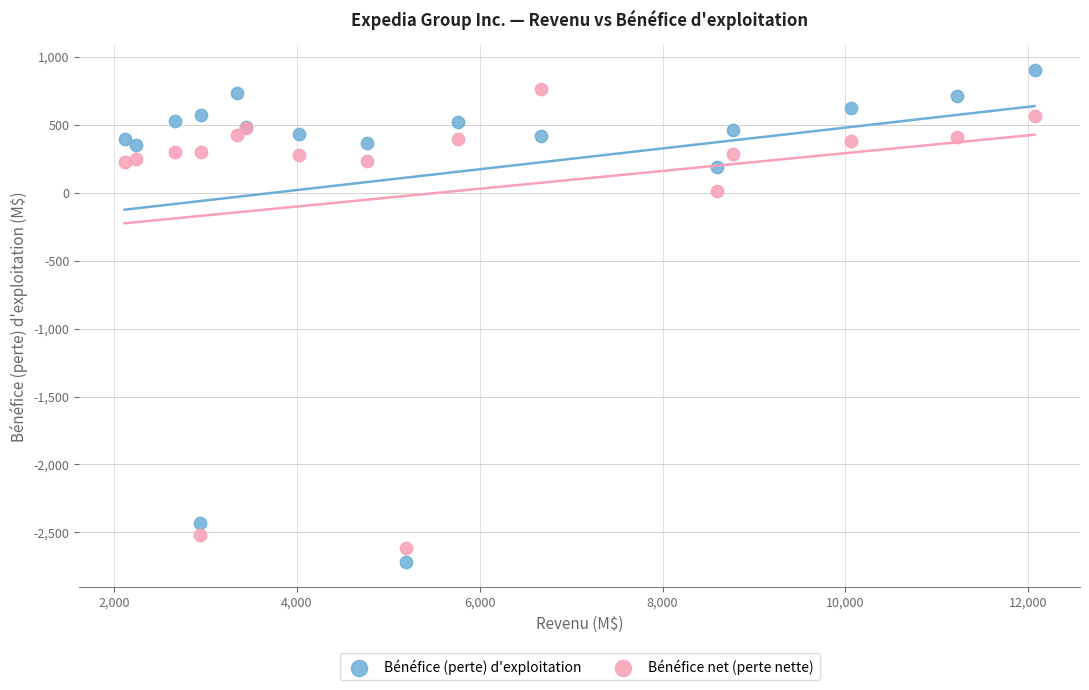

In the Bénéfice (perte) d'exploitation series, what Y value is closest to -908?

186